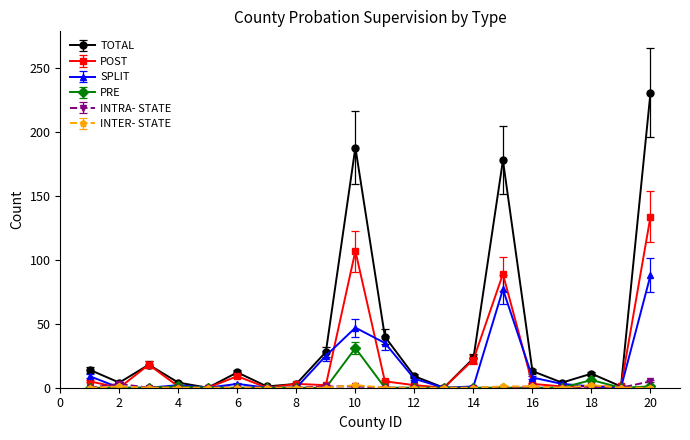

In POST, how many points are higher than both neighbors (excluding endpoints)?

5